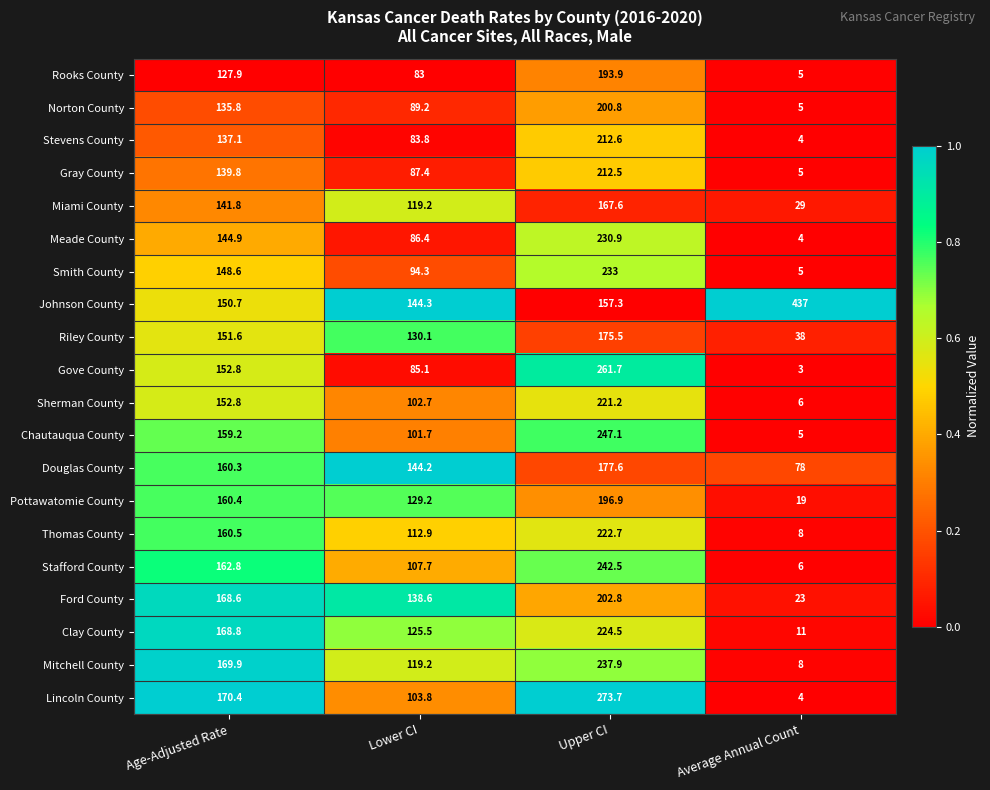

Between Age-Adjusted Rate and Upper CI, which series saw the biggest shift?

Gove County